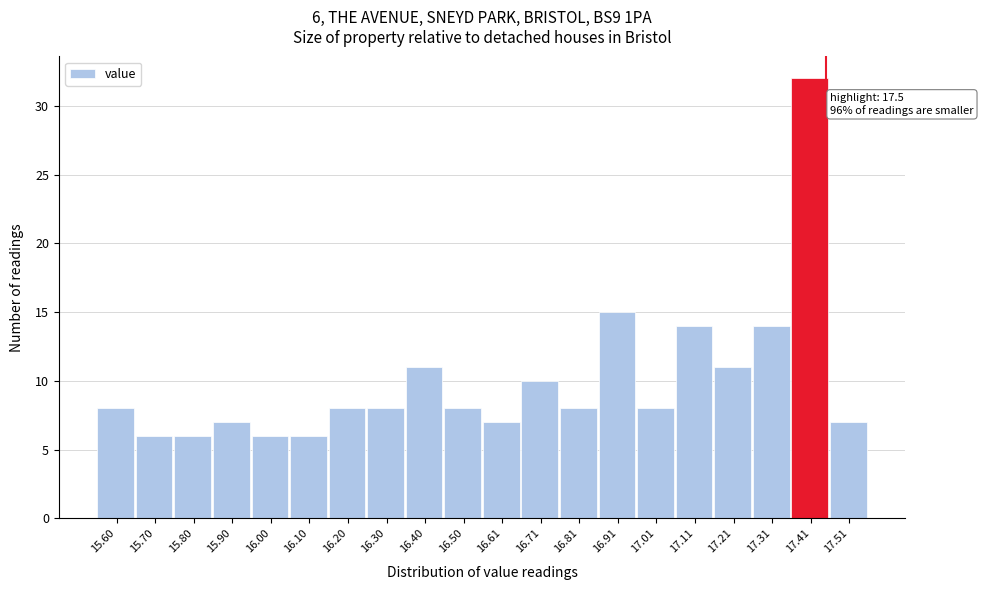

Reading left to right, transcribe all the data shown in this chart.

15.60=8	15.70=6	15.80=6	15.90=7	16.00=6	16.10=6	16.20=8	16.30=8	16.40=11	16.50=8	16.61=7	16.71=10	16.81=8	16.91=15	17.01=8	17.11=14	17.21=11	17.31=14	17.41=32	17.51=7